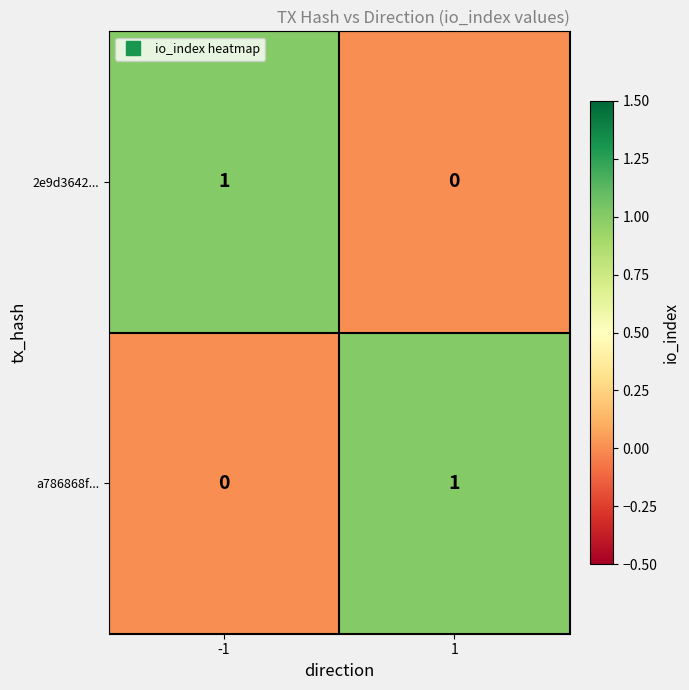

Rank the categories by 2e9d3642... value from highest to lowest.

-1, 1